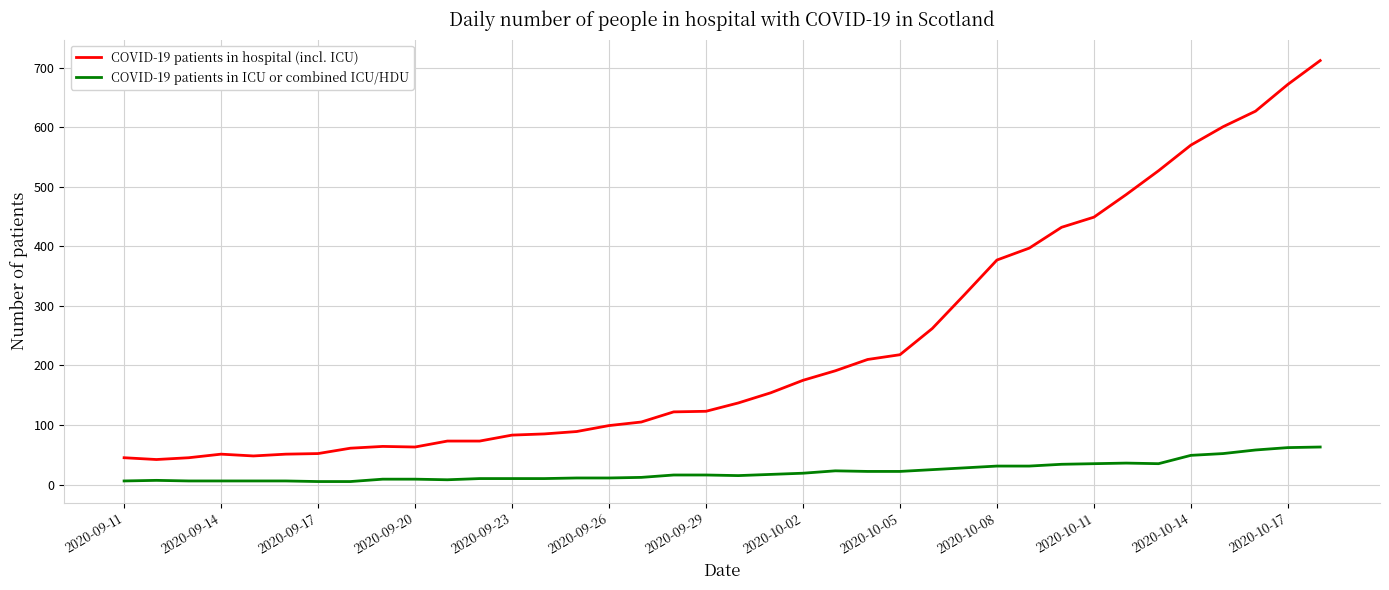

How many lines are shown in the chart?

2